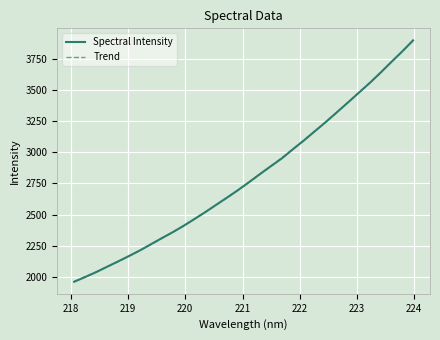

What is the sum of the values at 219.3979 and 221.8812?

5286.4